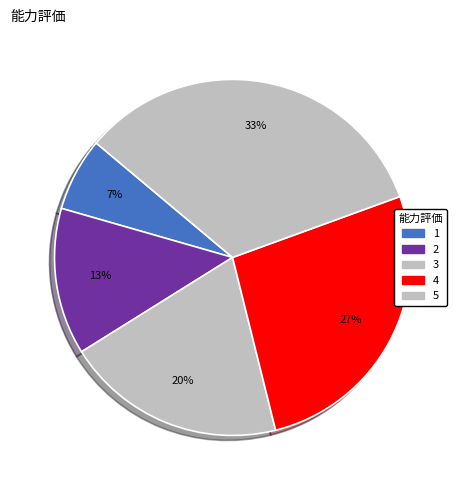

The 5 slice represents 33% of the pie. True or false?

True